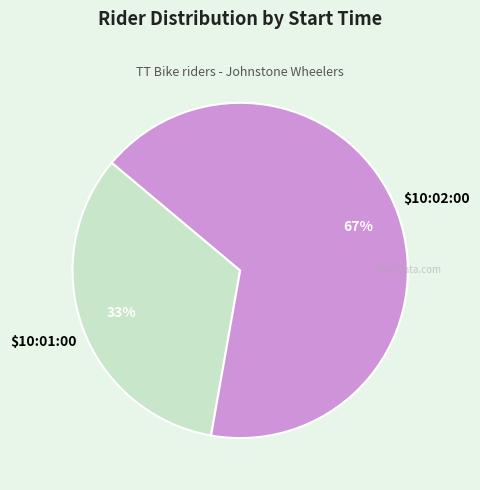

To the nearest percent, what is the average slice percentage?

50%